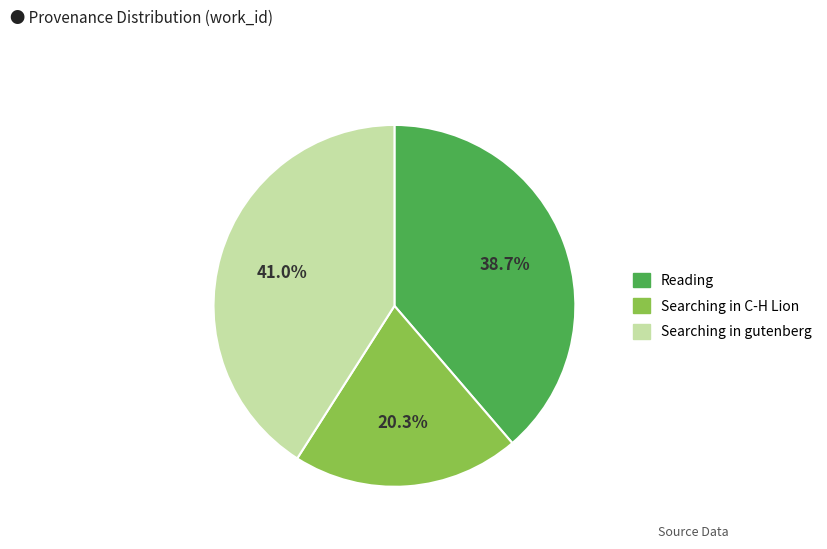

How many segments does this pie chart have?

3